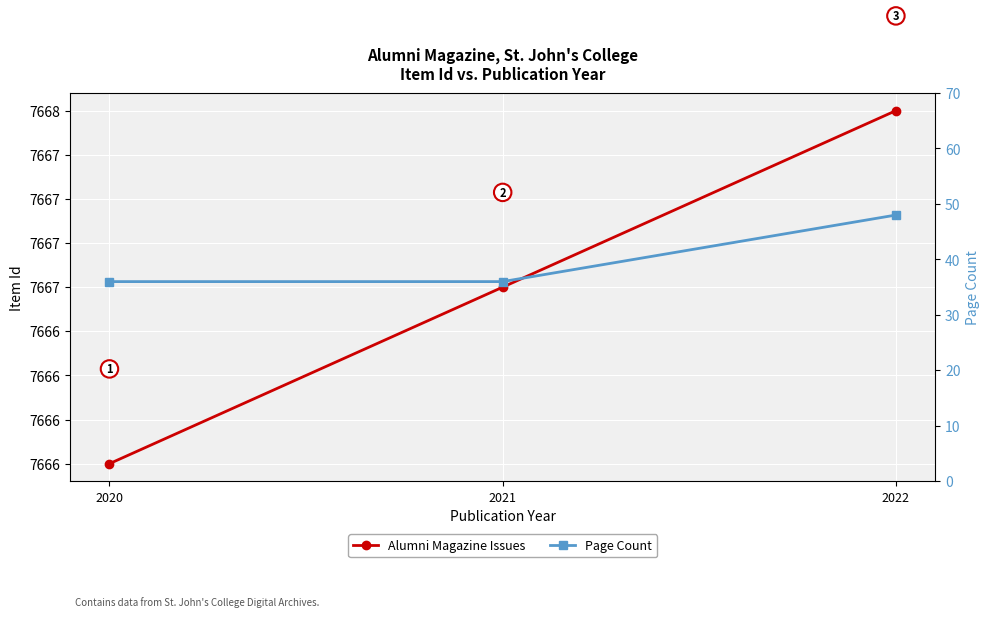

Where is Alumni Magazine Issues nearest to the value 7667?

2021